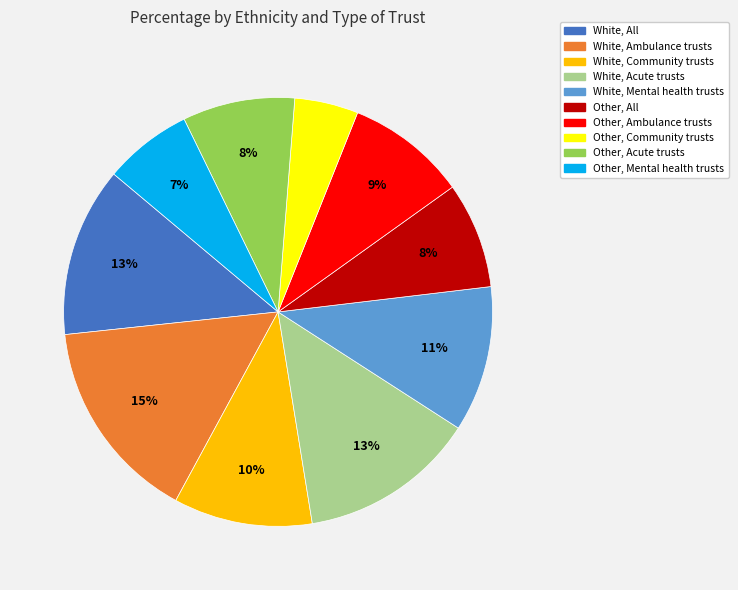

Is there a majority slice in this chart?

No